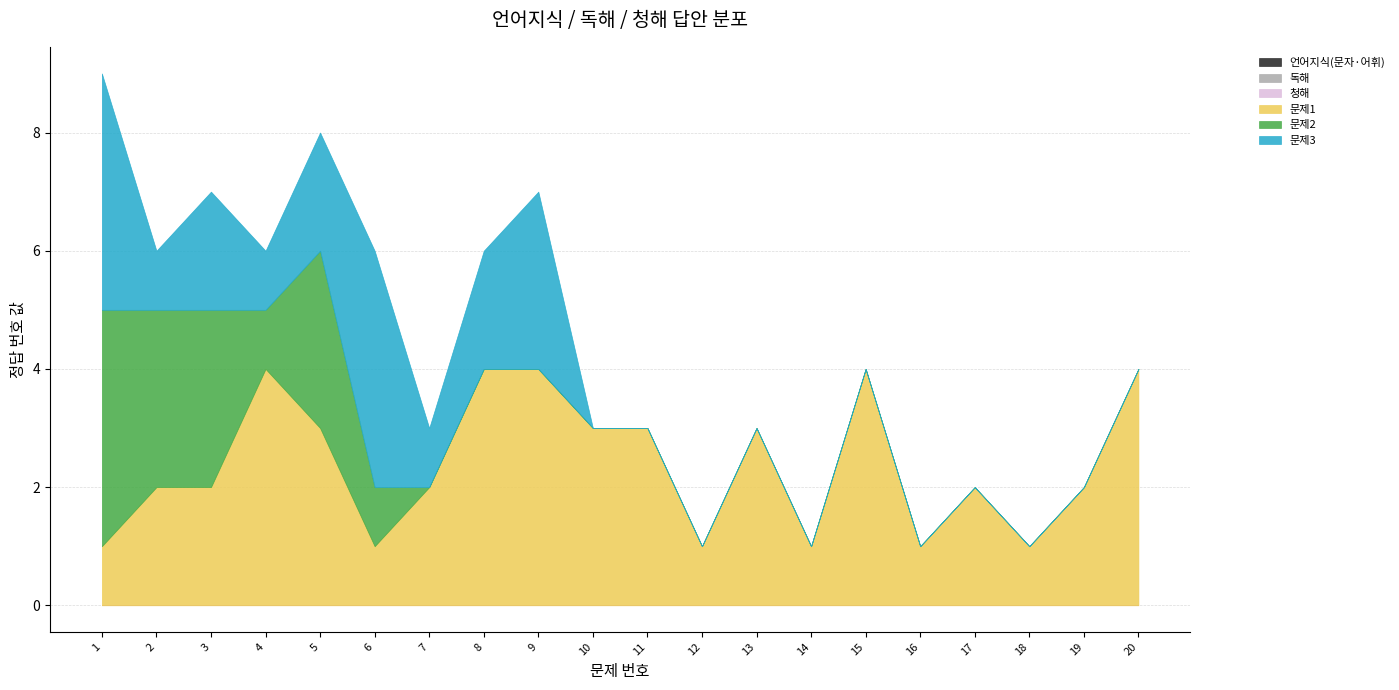

List the series in order of their peak value, lowest first.

언어지식(문자·어휘), 독해, 청해, 문제1, 문제2, 문제3